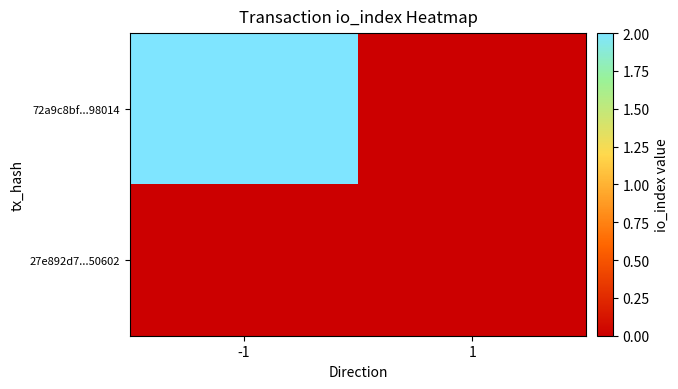

Between 1 and -1, which is larger?

-1